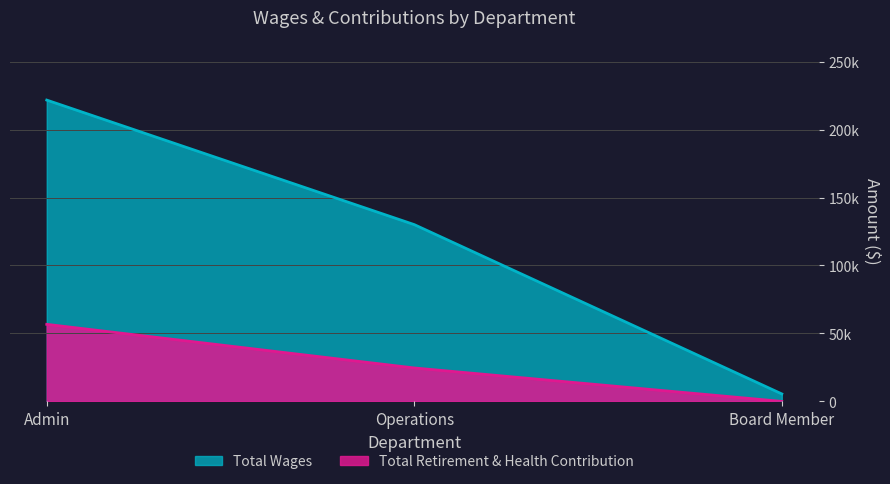

Which series has the widest spread of values?

Total Wages